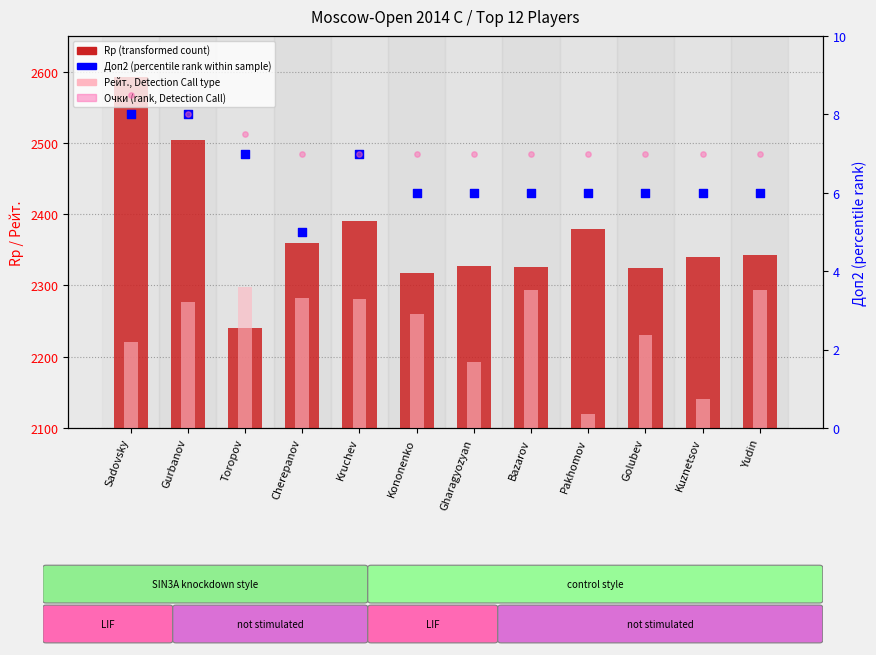

At how many categories does at least one series exceed 1252?

12